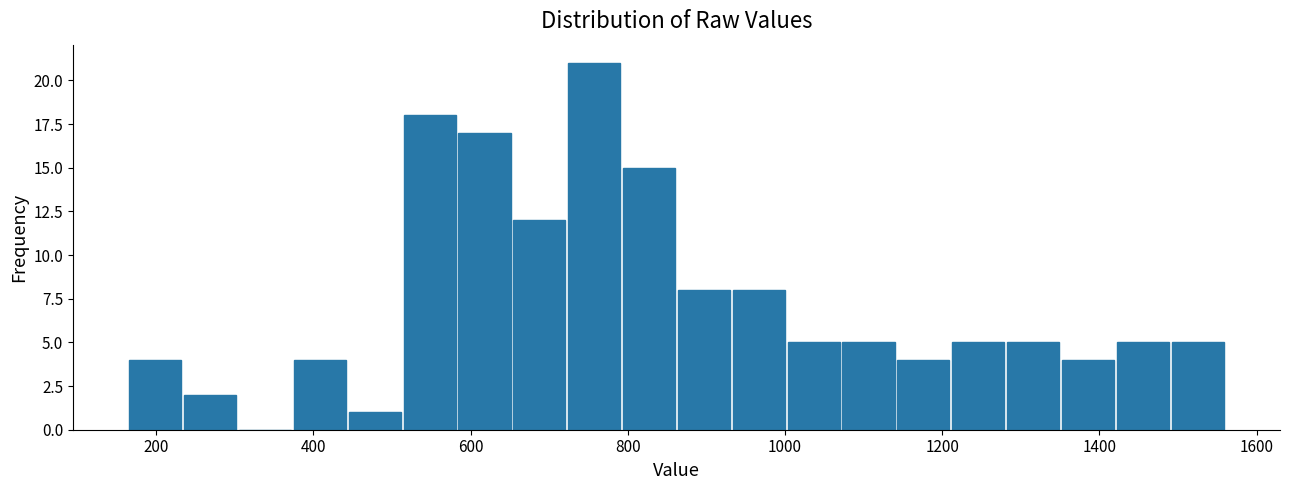

Read against the x-axis, roughly where is the centre of the tallest bar?

760